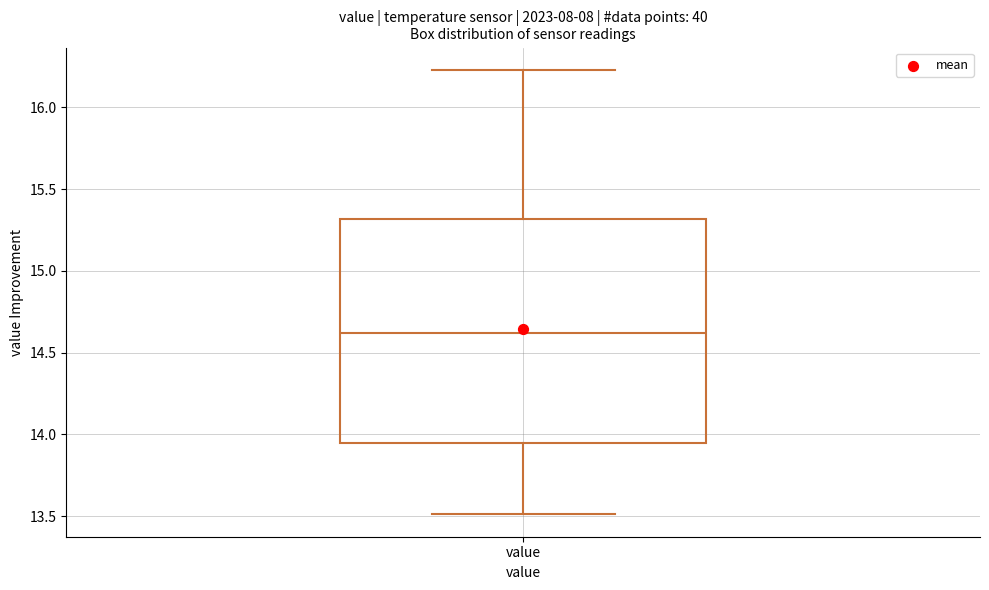

Read this box plot against the y-axis: the position of the median line, the range covered by the box, and the ends of both whiskers. The values are not printed on the chart, so give them approximately, as read against the axis.

median 14.60, box 13.95 to 15.30, whiskers 13.50 to 16.25